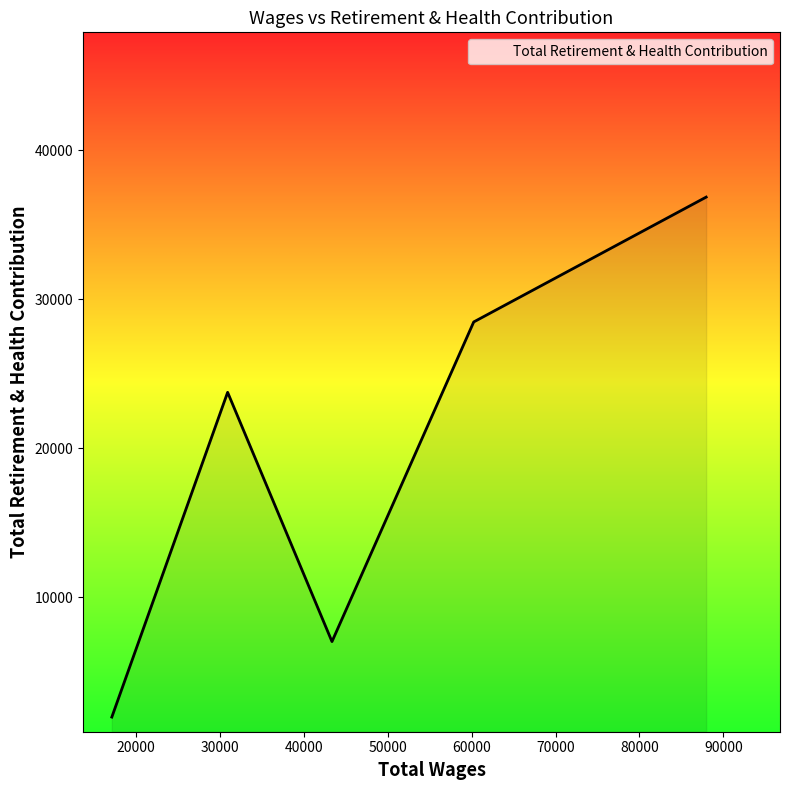

True or false: there are more than 0 points higher than both neighbors.

True